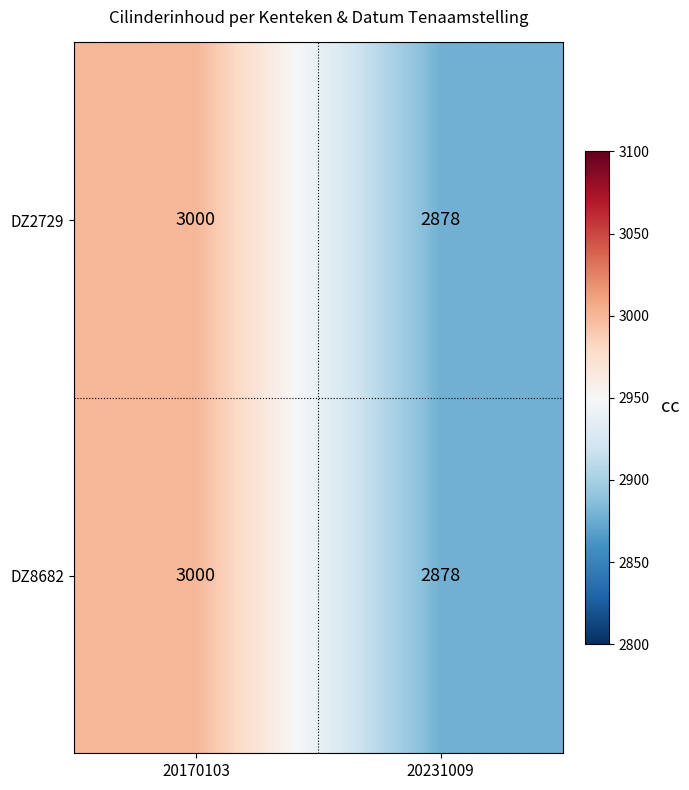

List the labels in order of DZ8682 value, smallest first.

20231009, 20170103